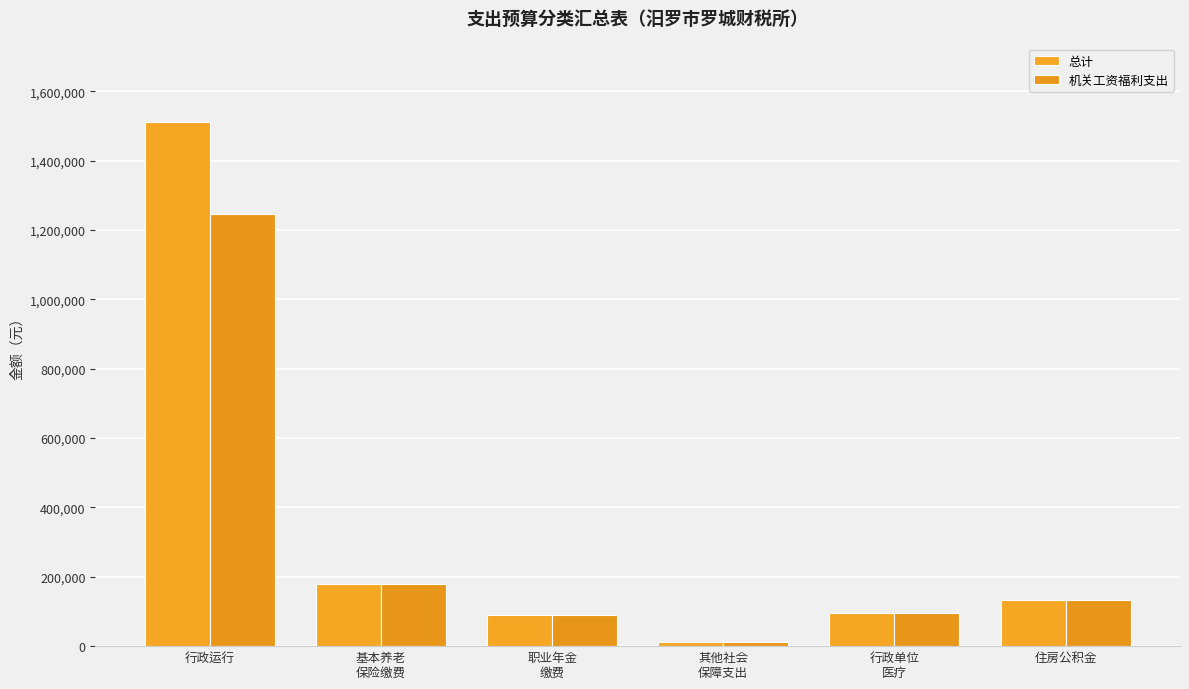

What is the label of the 5th bar from the left?

行政单位
医疗